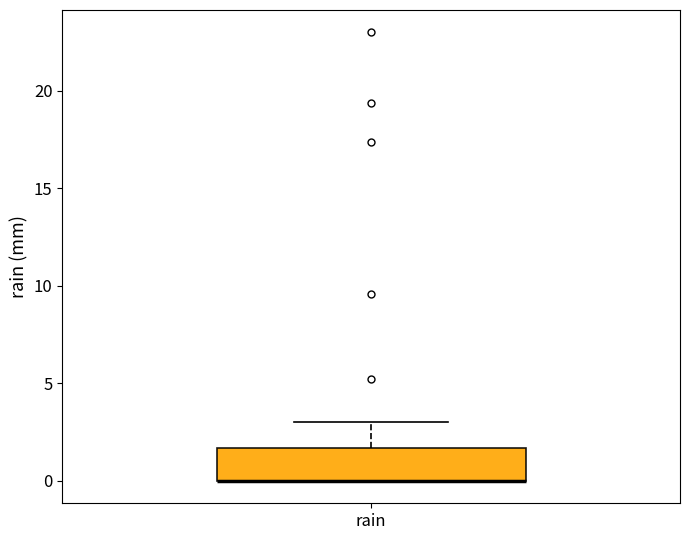

Transcribe this box plot: give where the median line is, the range the box spans, and where the two whiskers end, as read against the y-axis. The values are not printed on the chart, so give them approximately, as read against the axis.

median 0.0 (drawn on the box's lower edge), box 0.0 to 1.5, whiskers 0.0 to 3.0